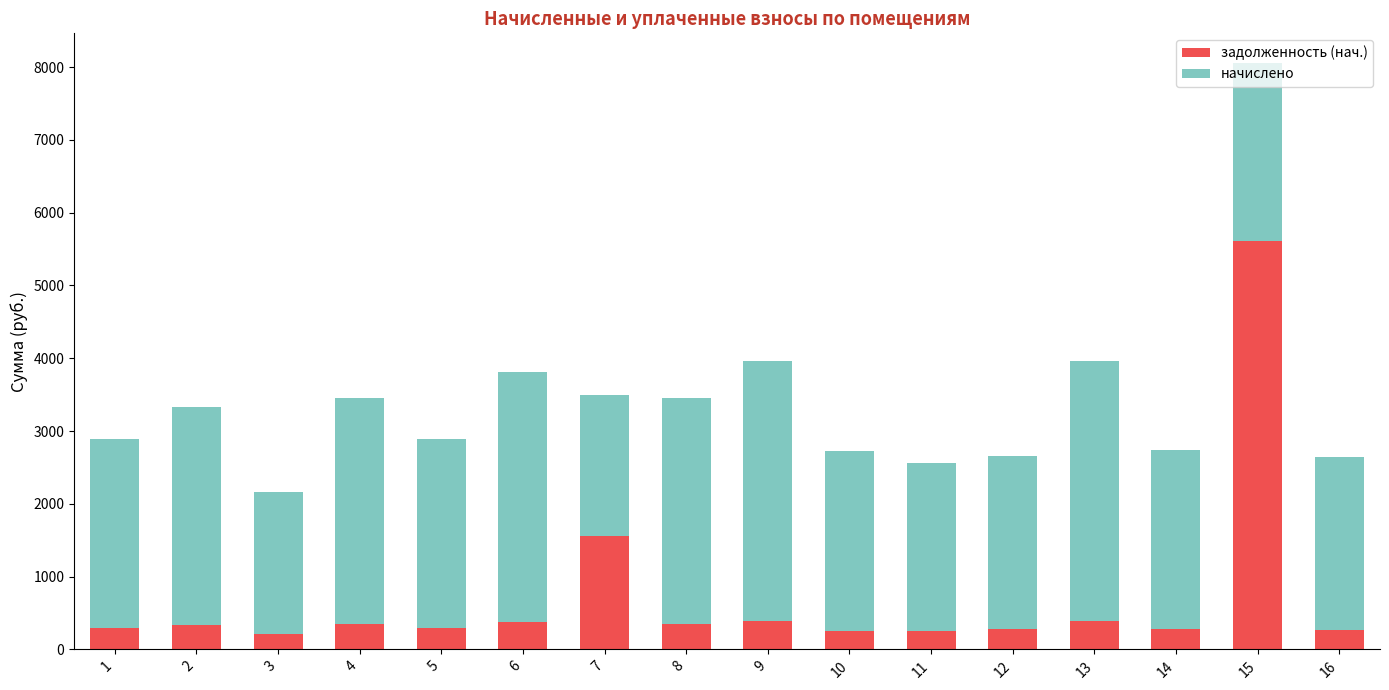

At which category is the sum across all series the highest?

15